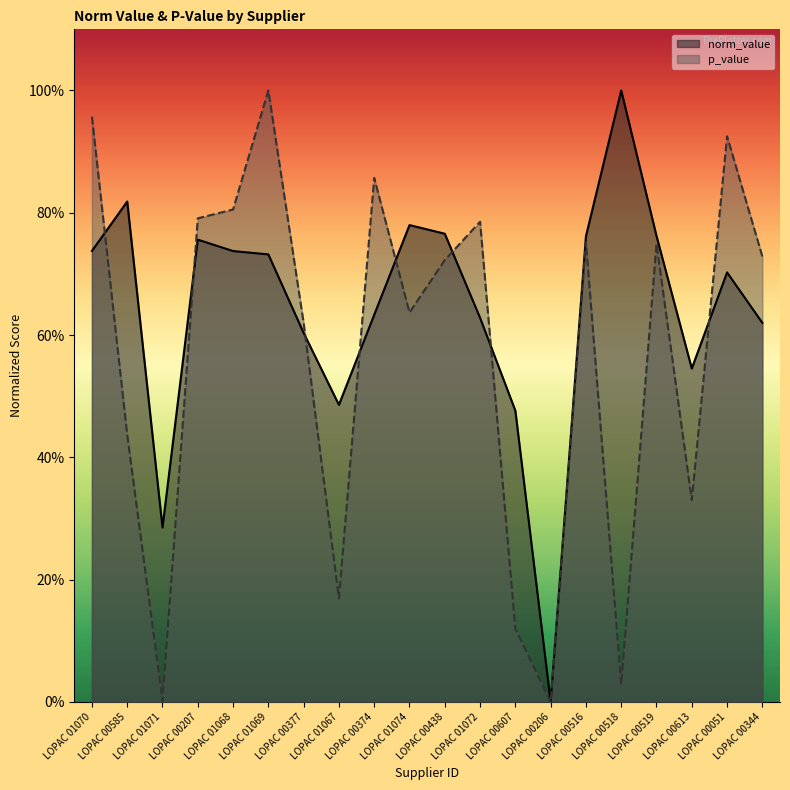

What is the sum of all norm_value values?

12.8